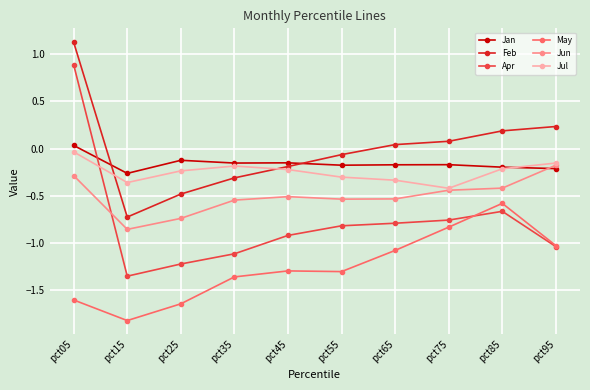

Which series has the largest total across all categories?

Feb